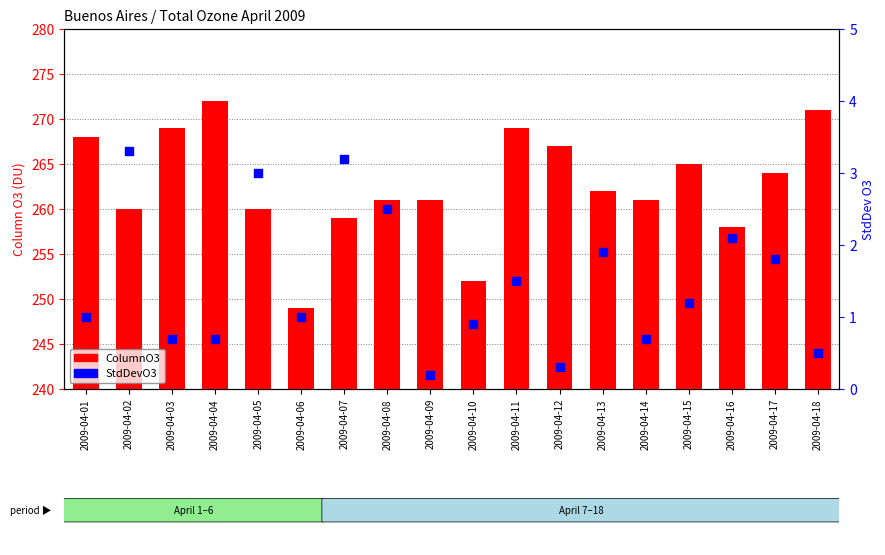

Which series has the largest total across all categories?

ColumnO3